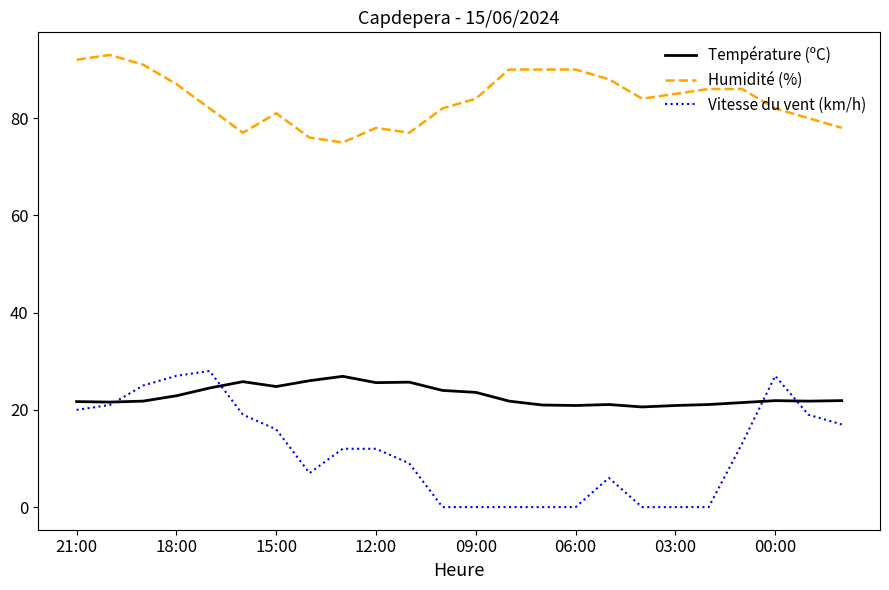

What is the greatest value displayed?

93.0